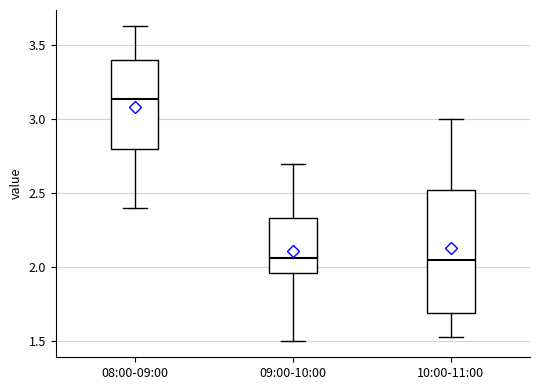

Which box is the tallest, from its lower edge to its upper edge?

10:00-11:00